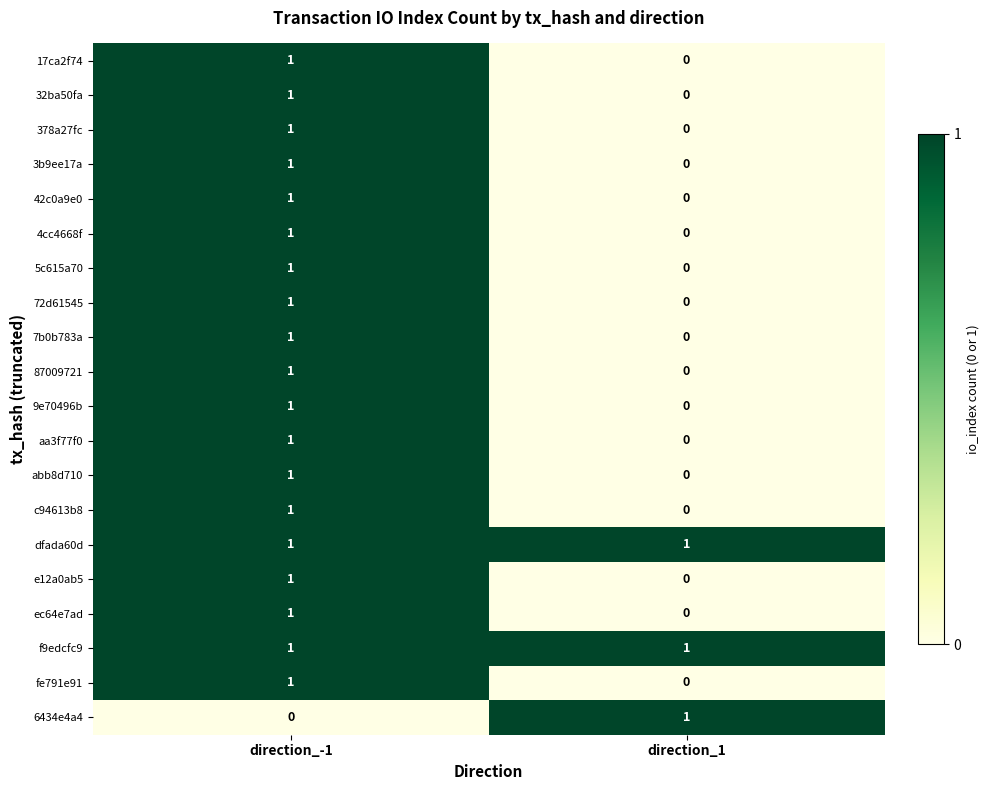

At which category is the sum across all series the highest?

direction_-1